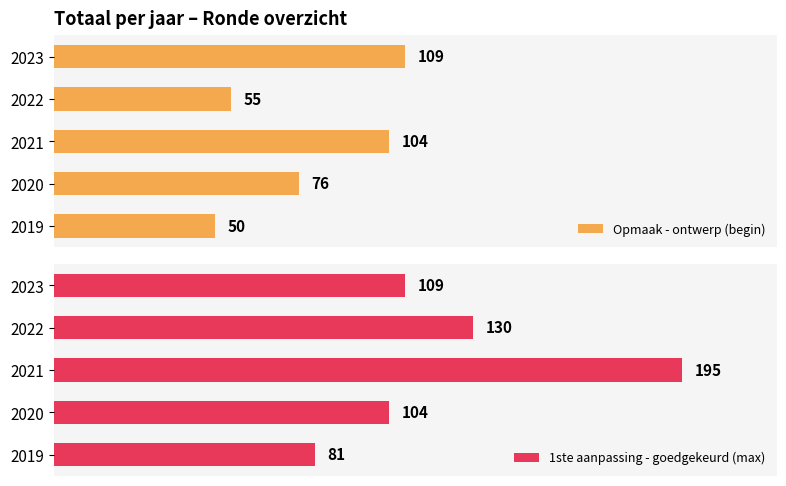

Rank the categories by Opmaak - ontwerp (begin) value from lowest to highest.

2019, 2022, 2020, 2021, 2023